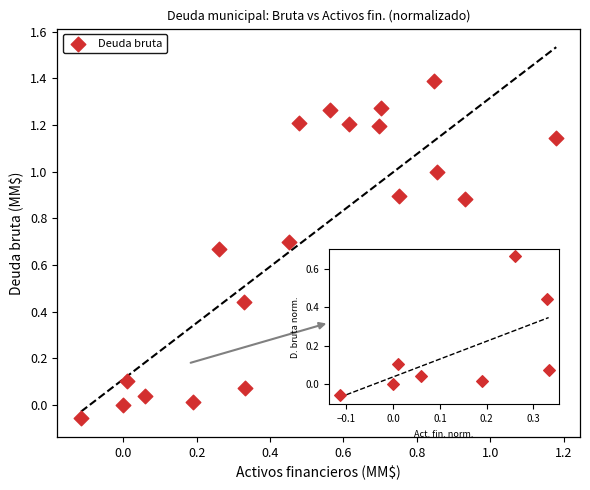

What is the range of Y values (max minus min)?

1.4